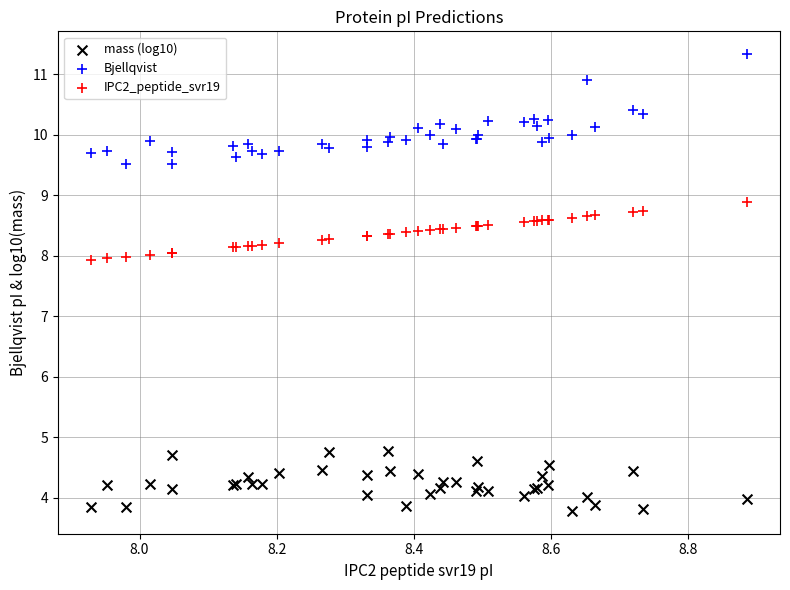

What are all the series names shown in the legend?

mass (log10), Bjellqvist, IPC2_peptide_svr19